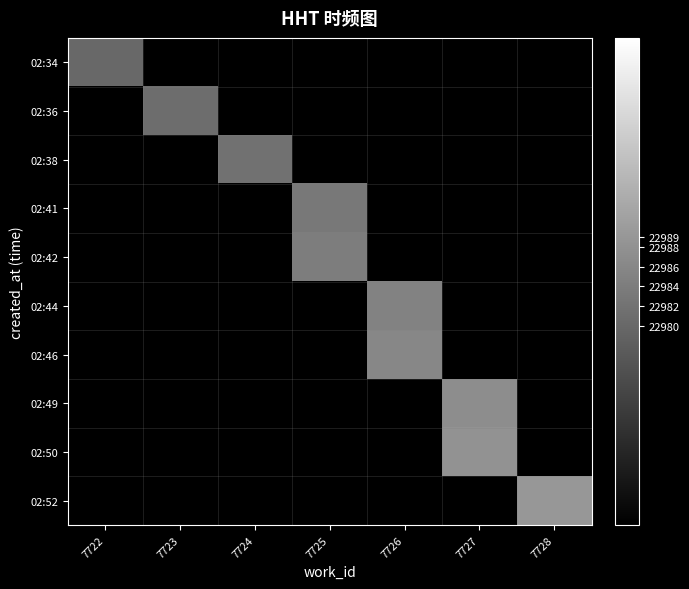

What is the total value across all series at 7728?

22989